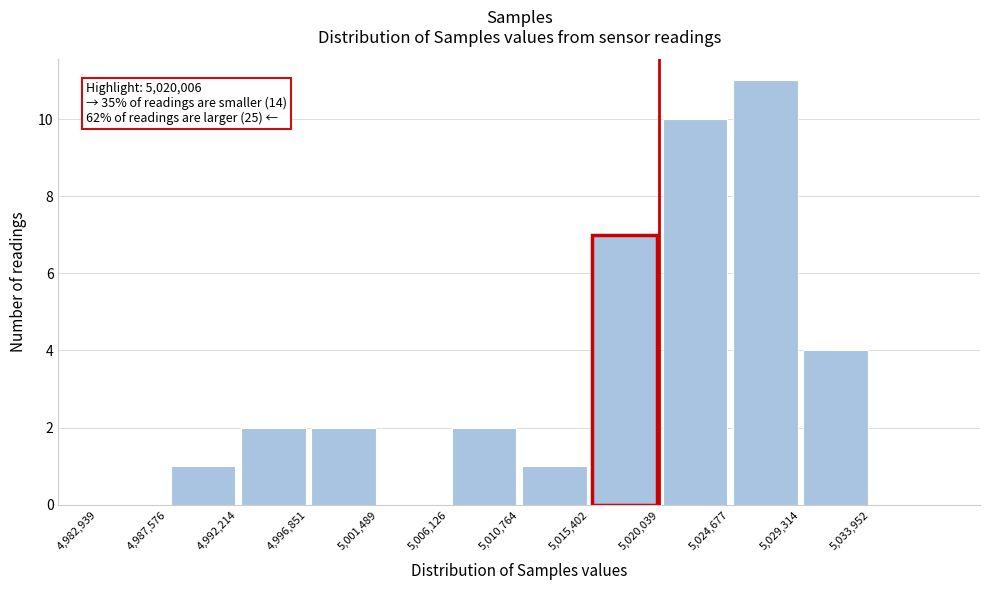

Over which range of the x-axis is the bar tallest?

5024500 to 5029500